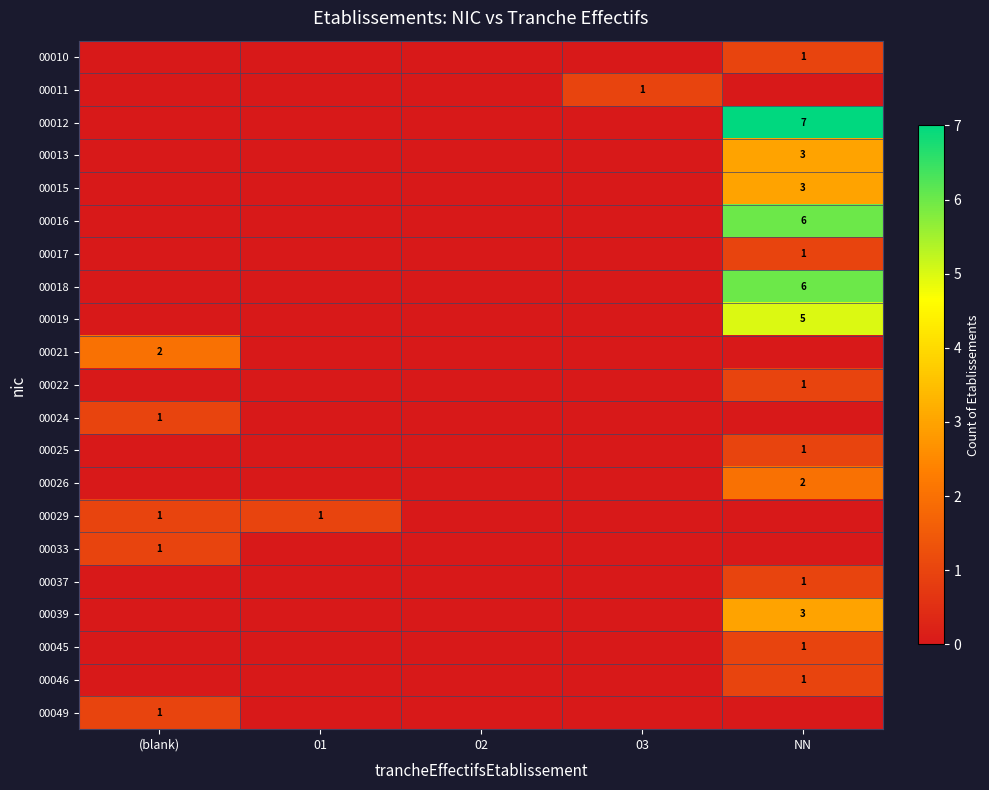

The value of 00029 at 01 is 2. True or false?

False